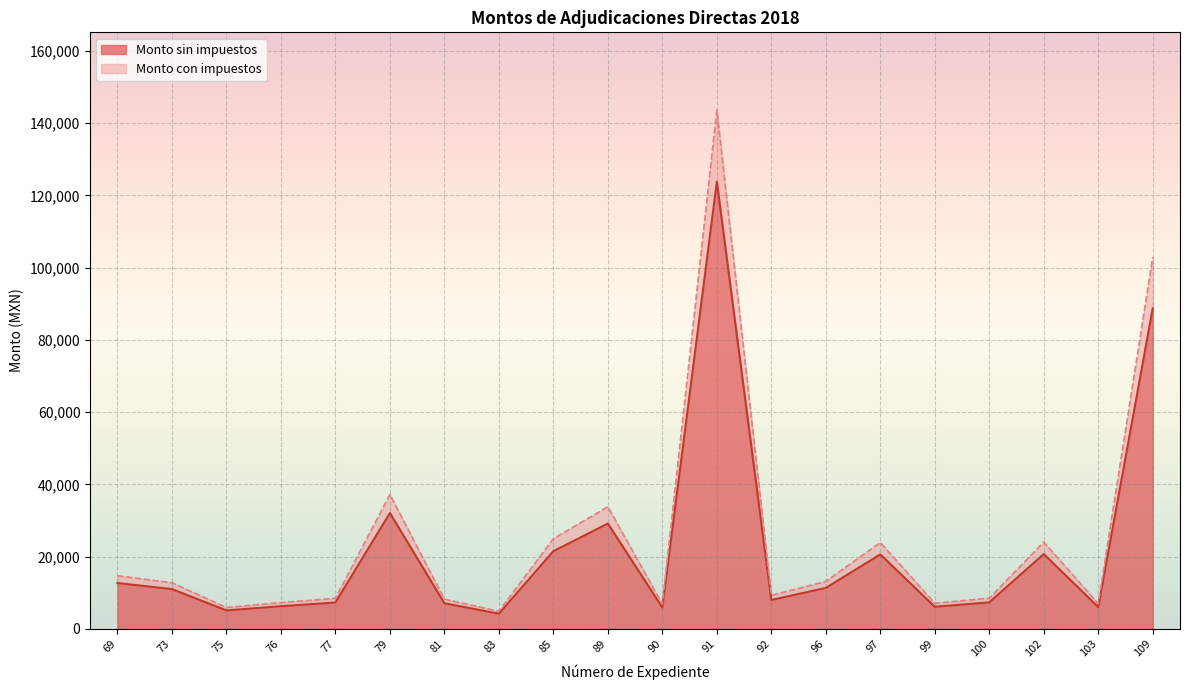

What is the sum of the Monto con impuestos values at 109 and 69?

117644.7